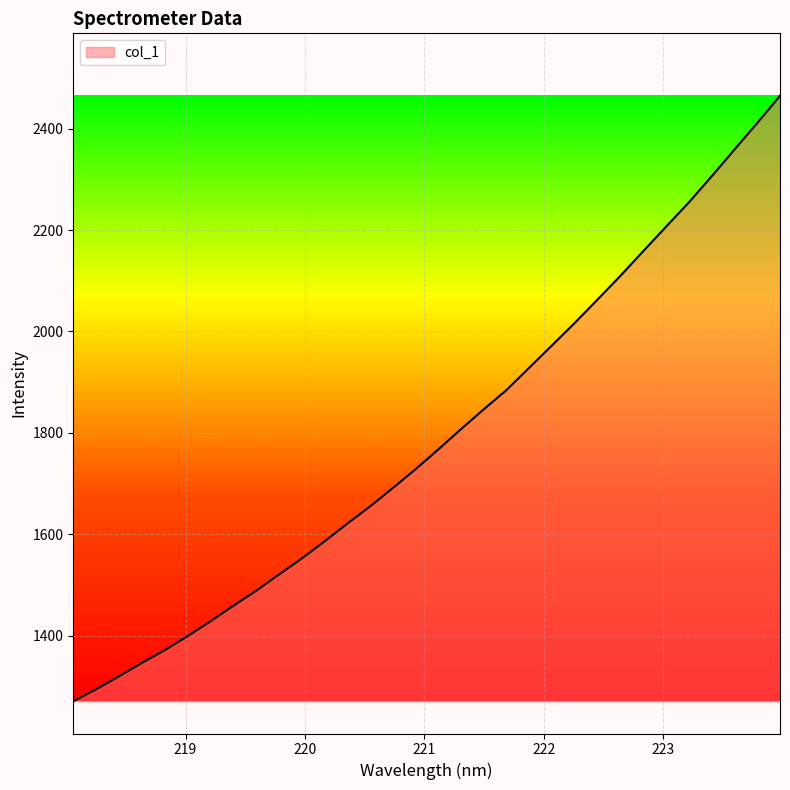

What is the maximum value shown in the chart?

2464.8